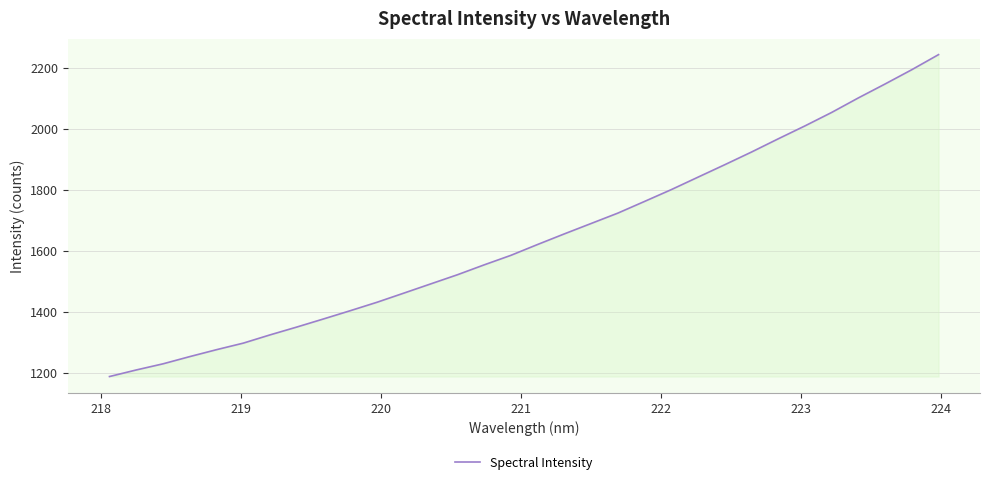

What is the difference between the maximum and second lowest values?

1032.6